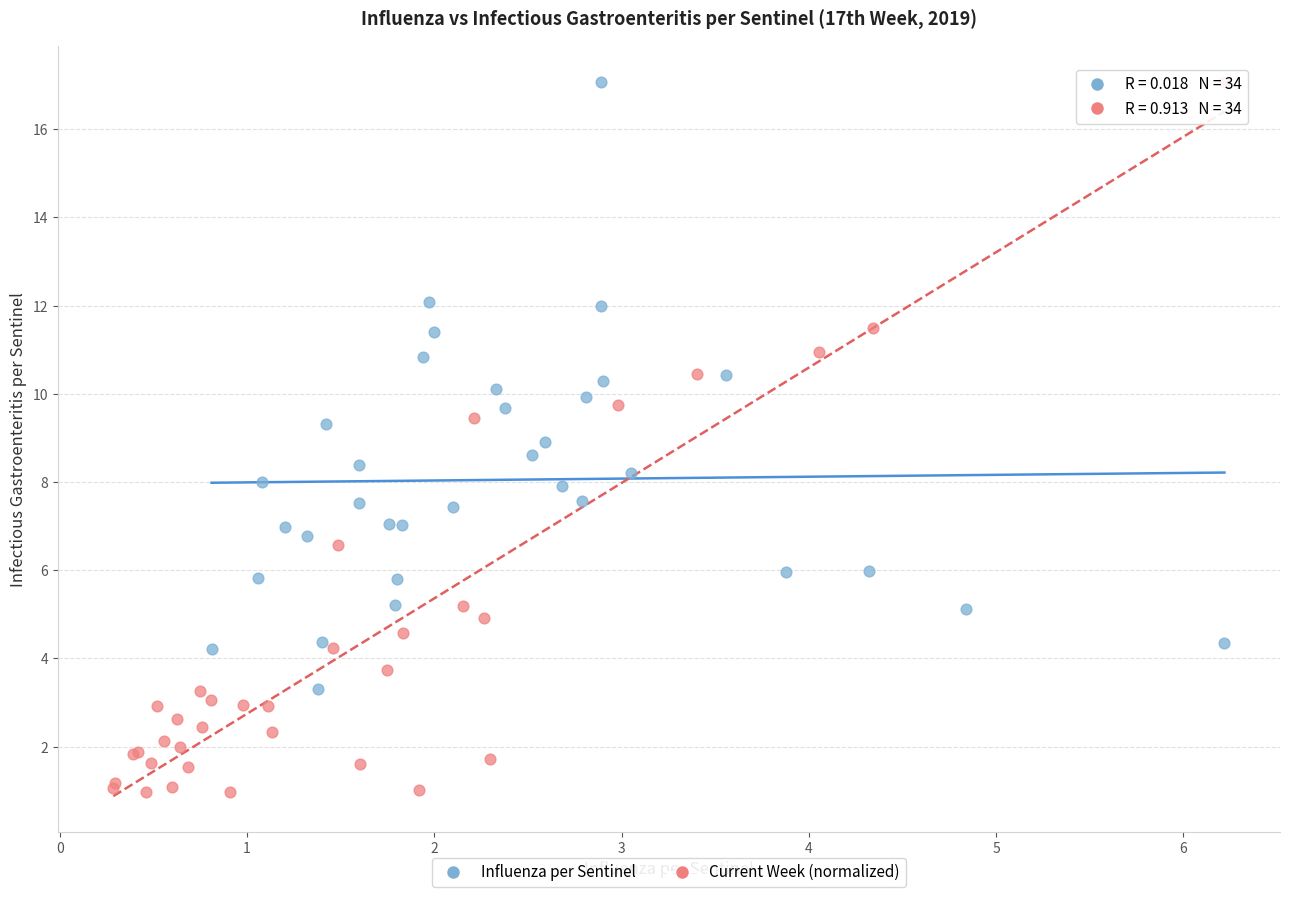

Which series contains the lowest Y value?

Current Week (normalized)